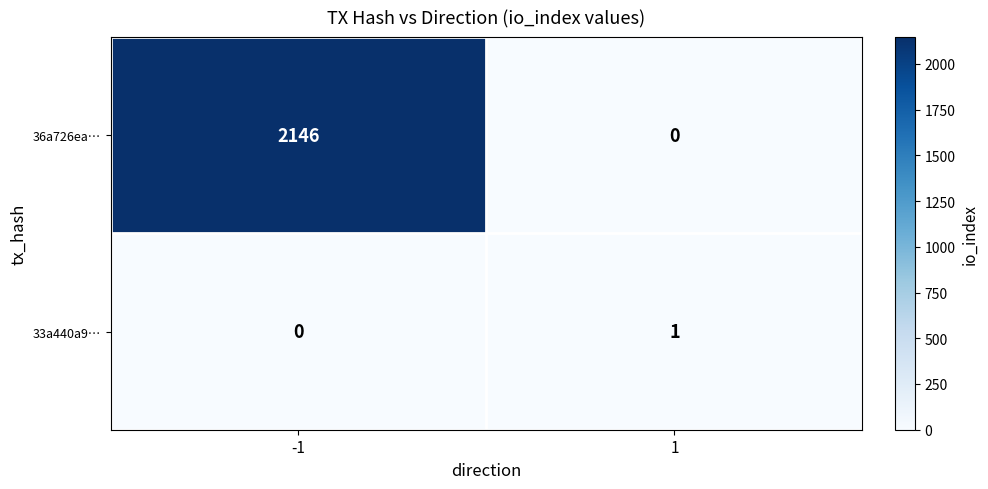

What value does the 36a726ea… series have at -1?

2146